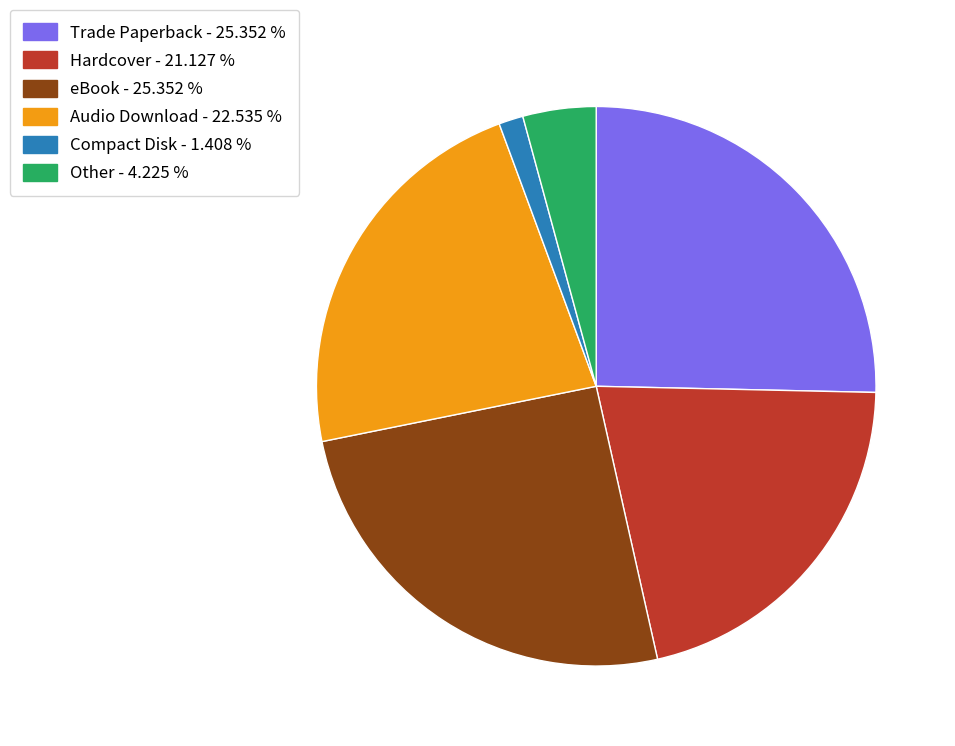

Does eBook account for over 50% of the chart?

No